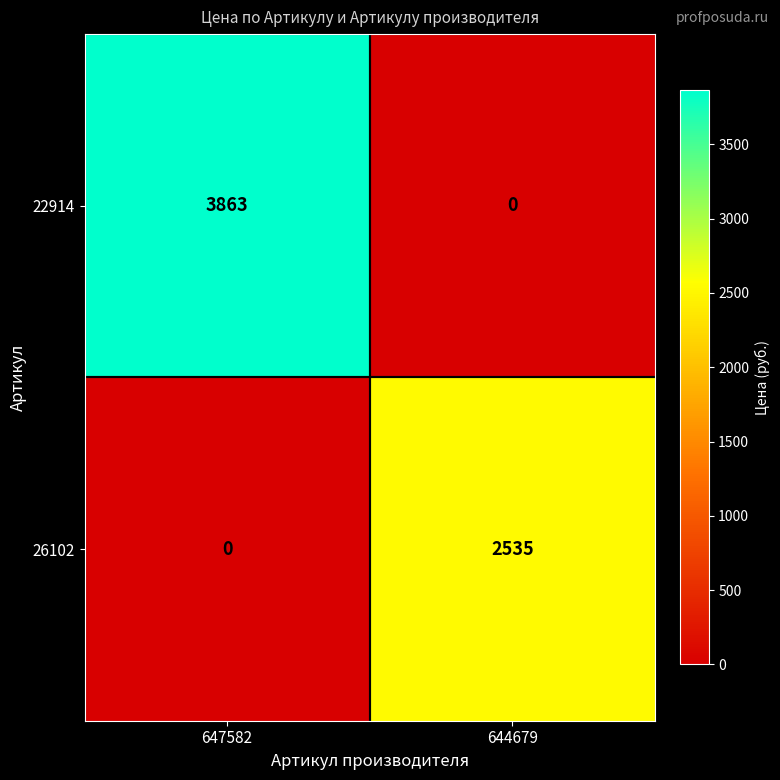

What is the sum of all 26102 values?

2535